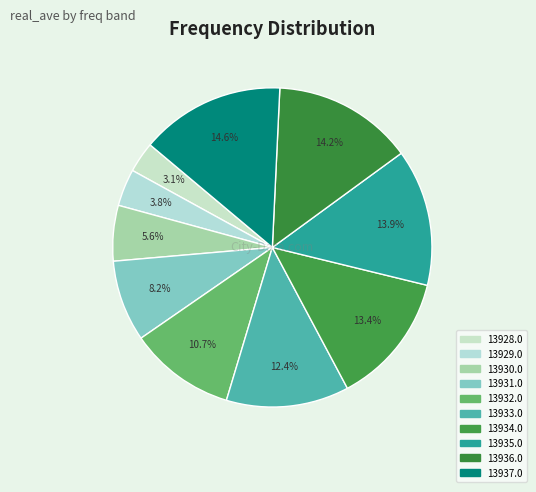

How many segments does this pie chart have?

10